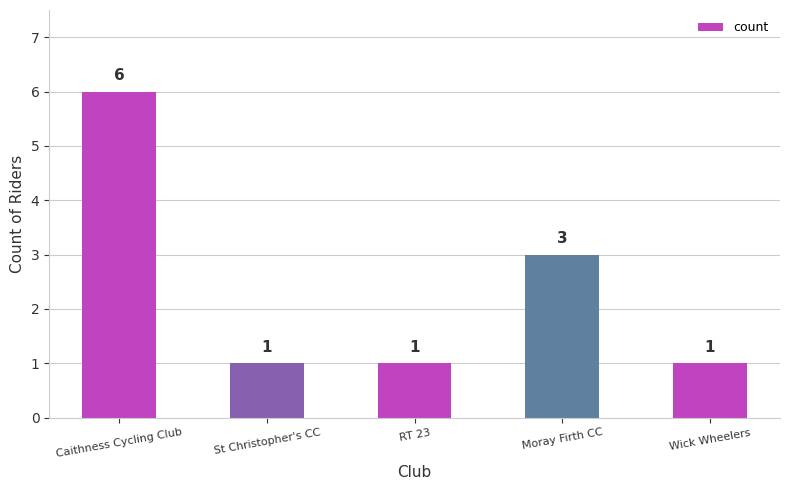

Is it true that the value at Moray Firth CC is 3?

True